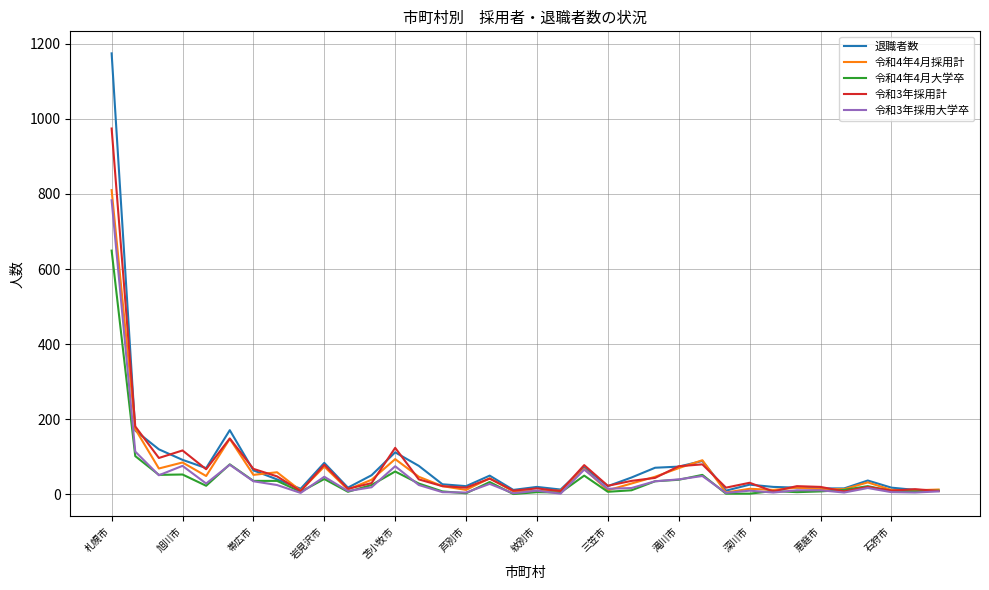

What is the greatest value displayed?

1174